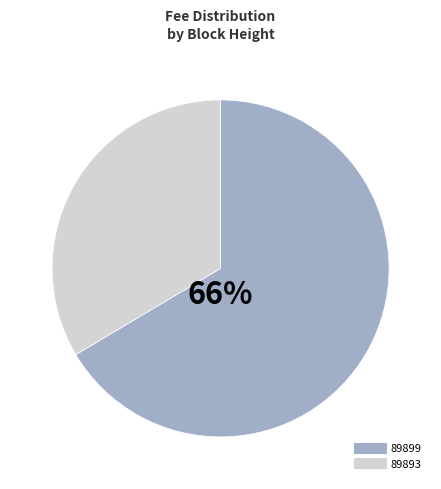

Does 89893 account for over 50% of the chart?

No